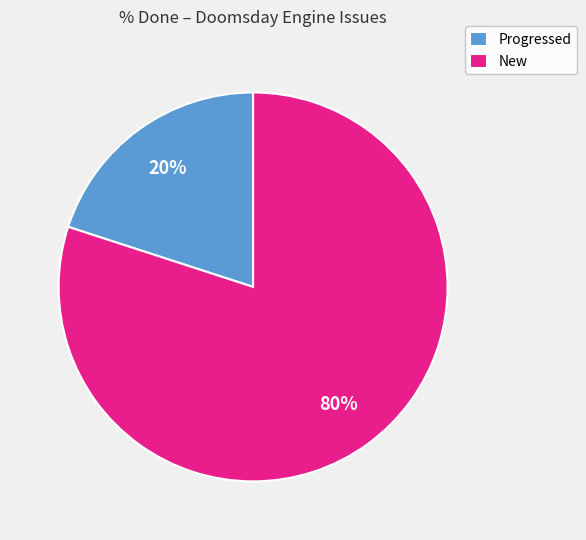

Rank the categories by value from lowest to highest.

Progressed, New